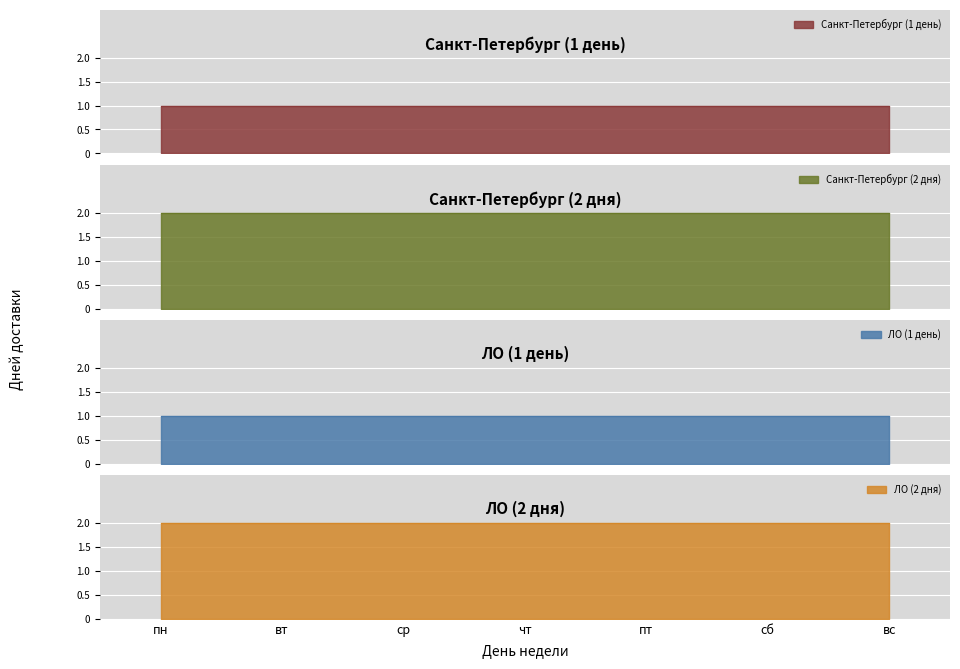

The ЛО (1 день) series shows 1 at вс. True or false?

True